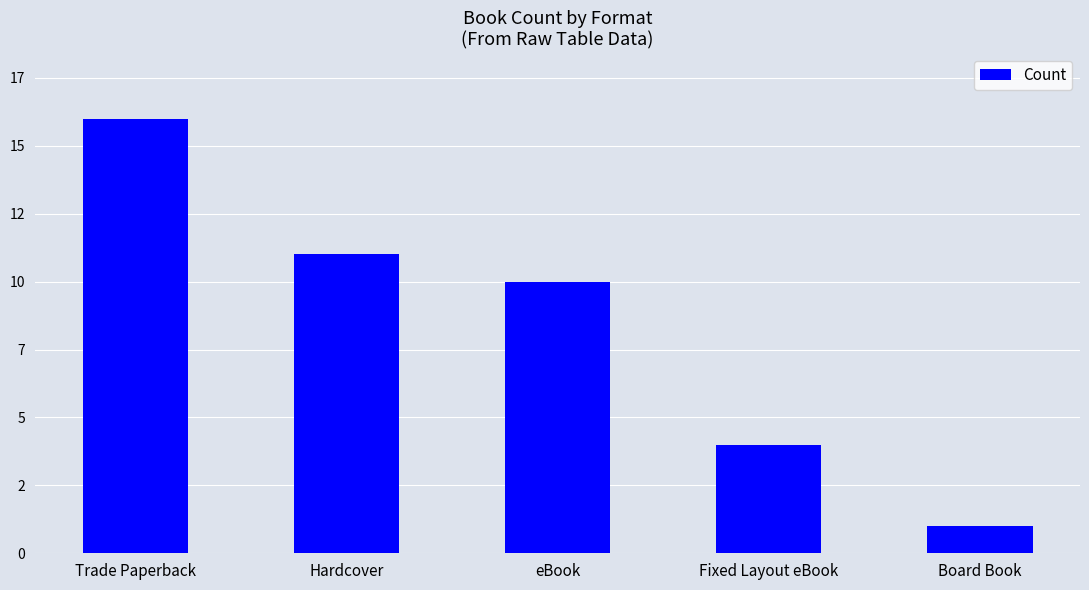

What is the difference between the maximum and minimum values?

15